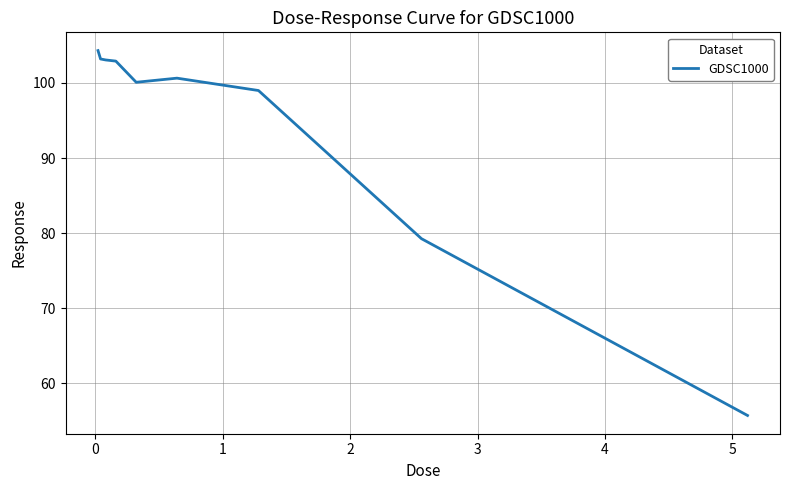

What is the greatest value displayed?

104.3